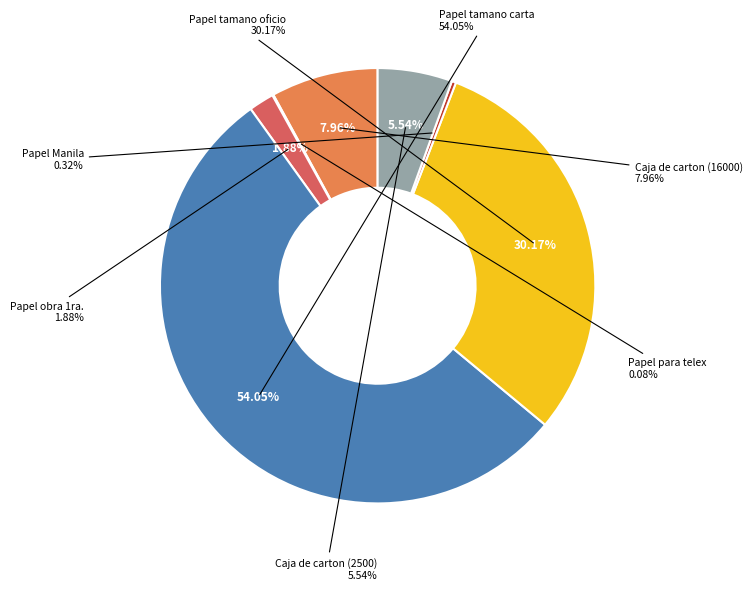

What is the total percentage of Papel Manila and Caja de carton (16000)?

8.3%